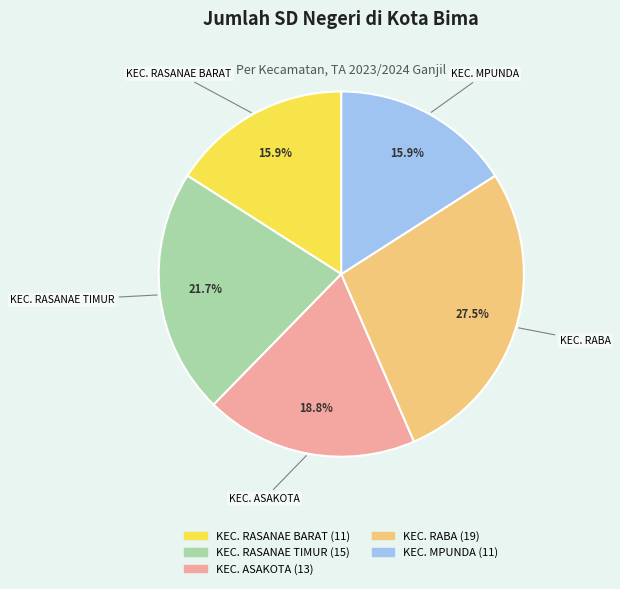

Is the sum of KEC. RASANAE TIMUR and KEC. MPUNDA greater than half?

No